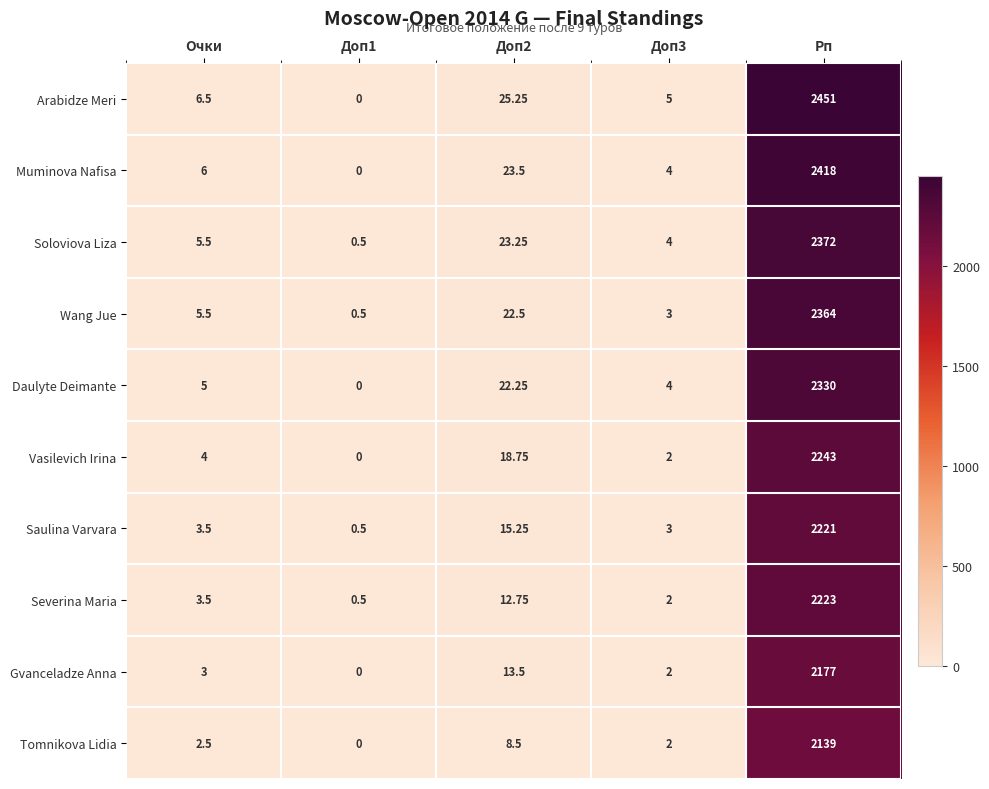

Rank the series at Доп2 from lowest to highest value.

Tomnikova Lidia, Severina Maria, Gvanceladze Anna, Saulina Varvara, Vasilevich Irina, Daulyte Deimante, Wang Jue, Soloviova Liza, Muminova Nafisa, Arabidze Meri